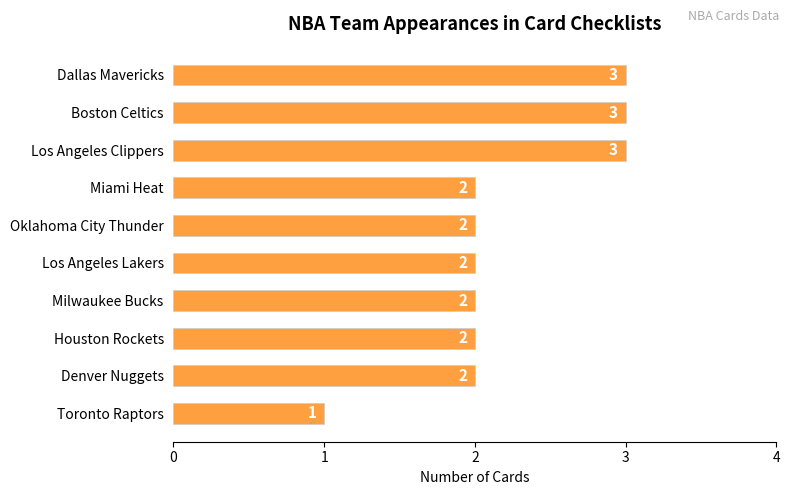

Between Los Angeles Clippers and Oklahoma City Thunder, which is larger?

Los Angeles Clippers